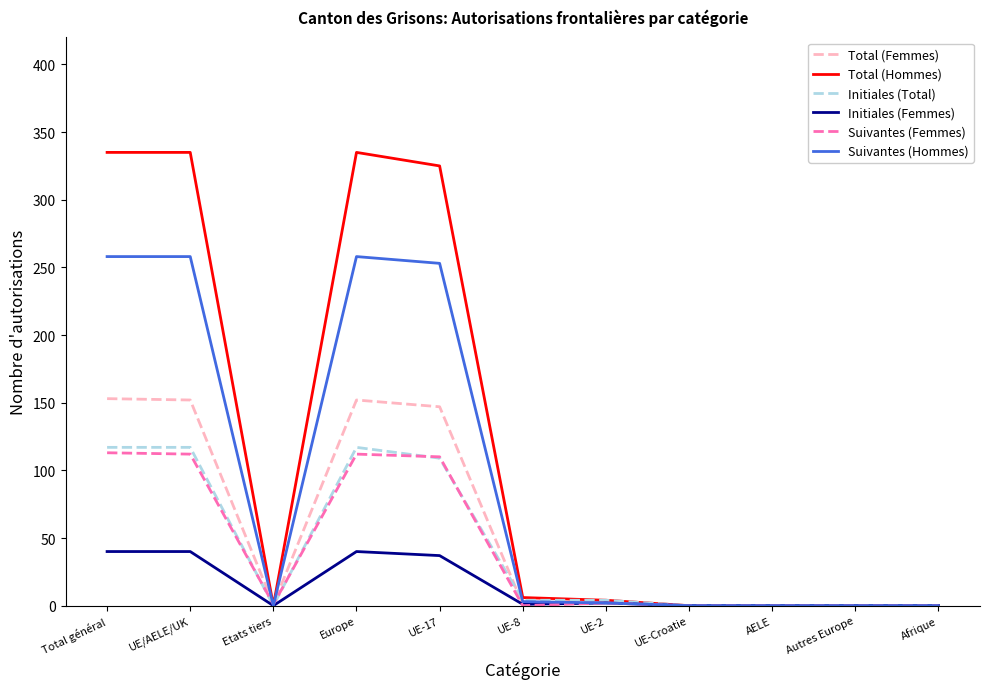

What position from the left is Autres Europe?

10